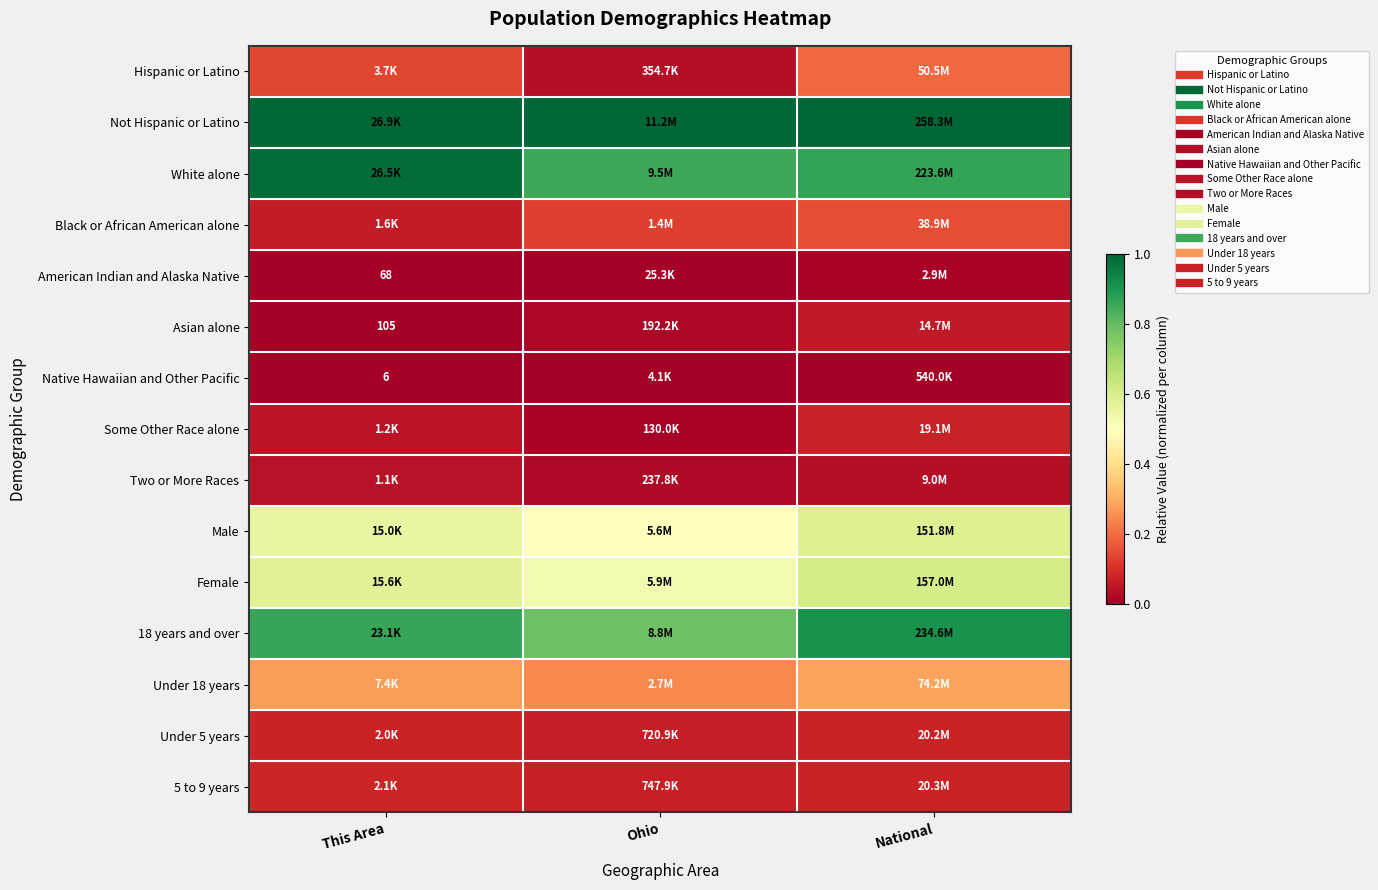

What is the spread (max minus min) of values at Ohio?

1.0